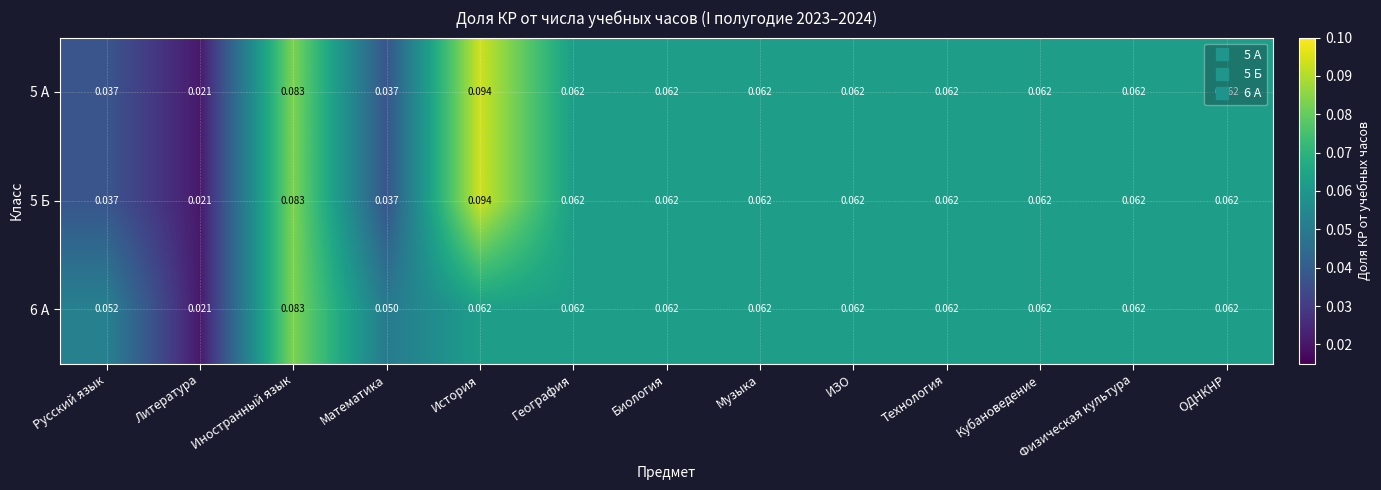

Where is 5 А nearest to the value 0?

Литература